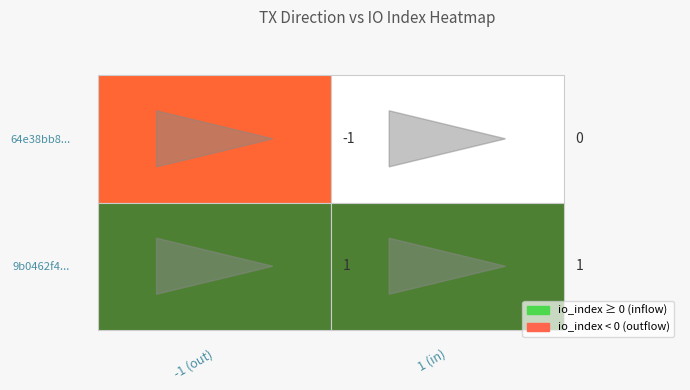

The 64e38bb86a4923aa5f7d1c8ef110d3527a1409f series shows 1 at 1. True or false?

False